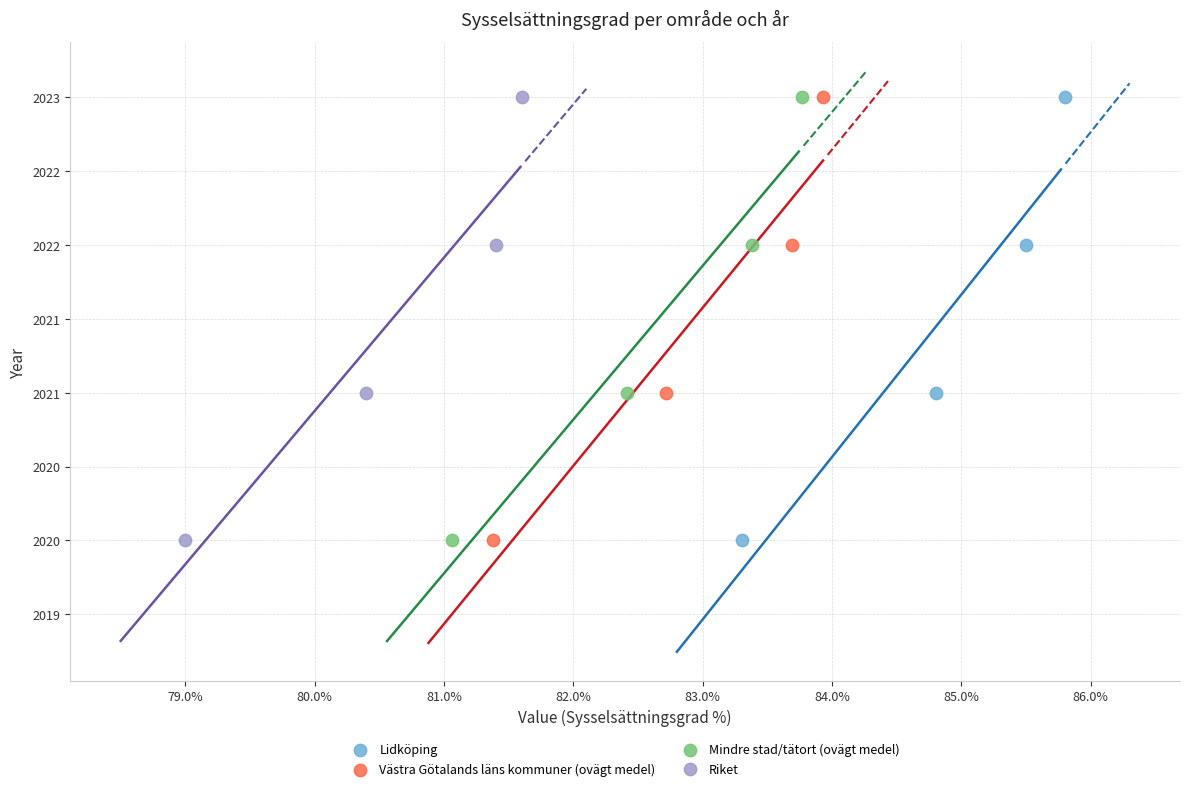

What are all the series names shown in the legend?

Lidköping, Västra Götalands läns kommuner (ovägt medel), Mindre stad/tätort (ovägt medel), Riket